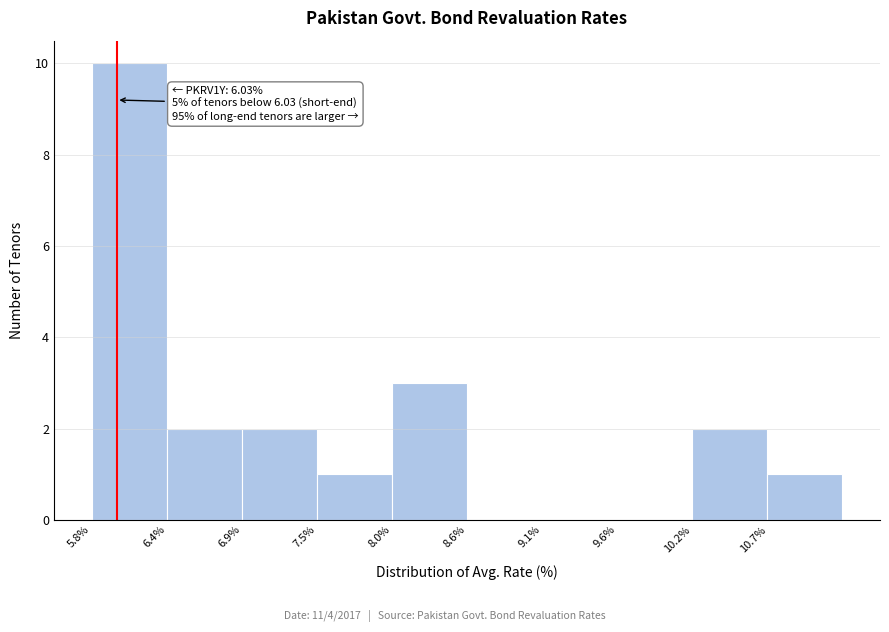

Which range on the x-axis has the tallest bar?

5.9 to 6.4